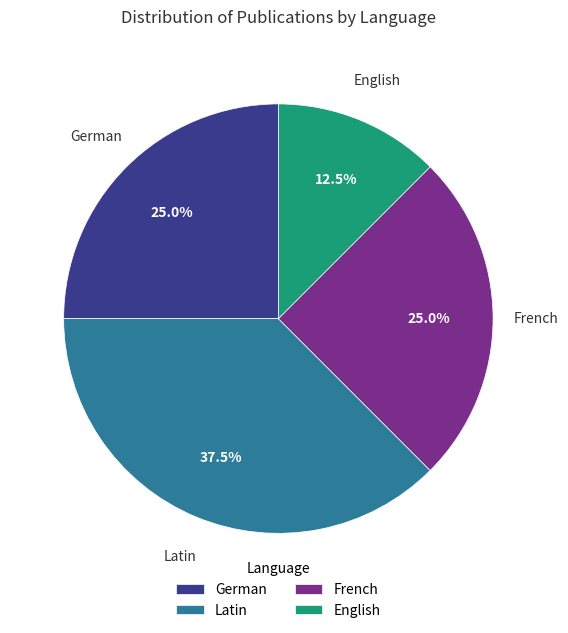

What is the largest slice in the pie chart?

Latin